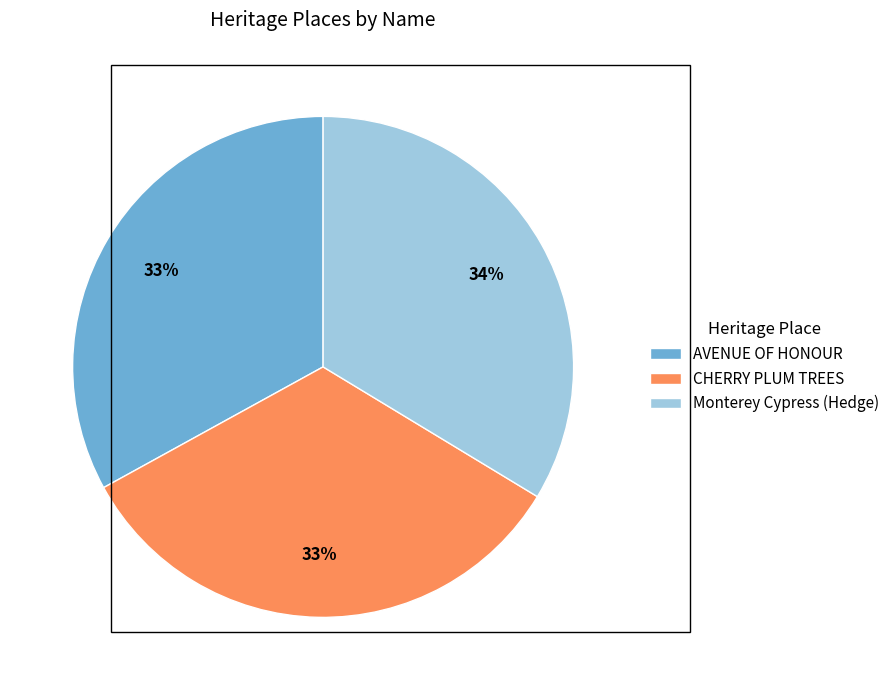

Combined, do CHERRY PLUM TREES and AVENUE OF HONOUR account for over 50%?

Yes